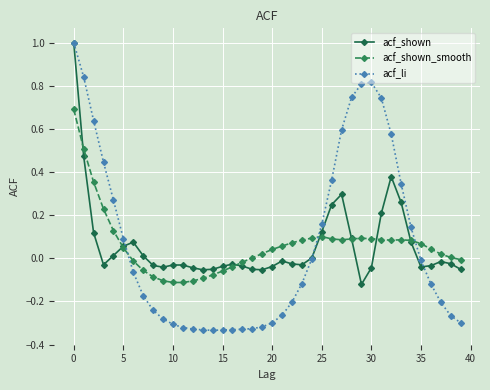

What is the highest value of the acf_li series?

1.0